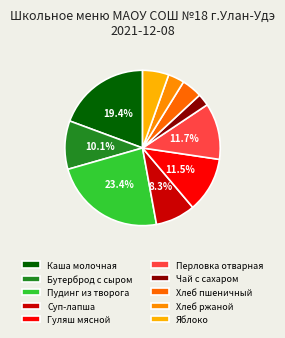

Count the number of slices in the pie.

10